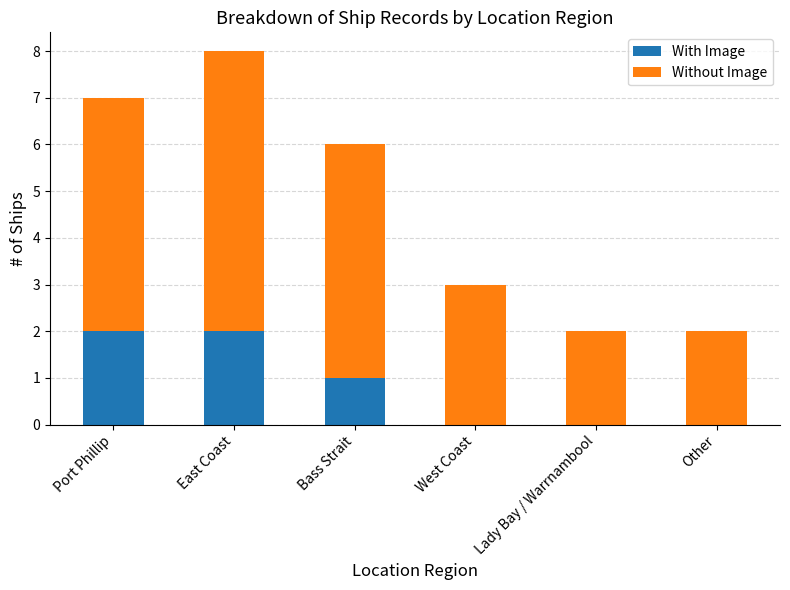

The With Image series shows 0 at West Coast. True or false?

True